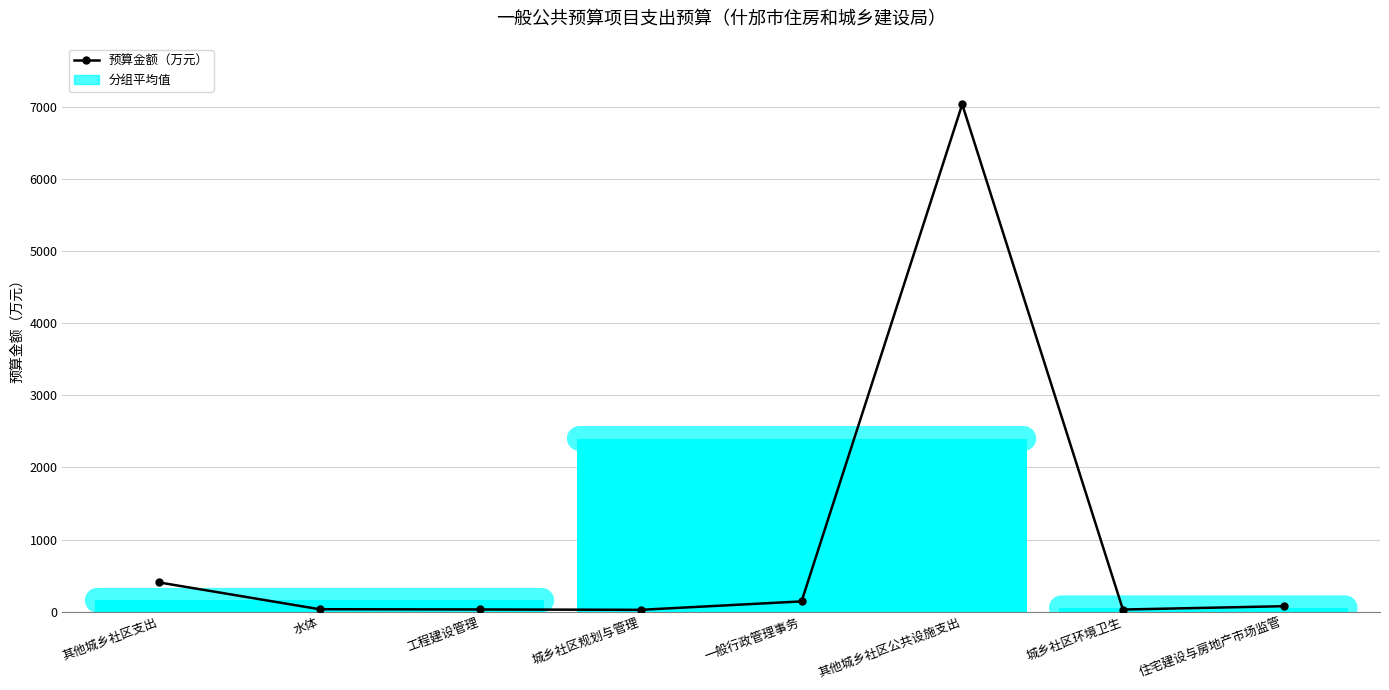

What is the ratio of the value at 一般行政管理事务 to the value at 城乡社区规划与管理?

5.7